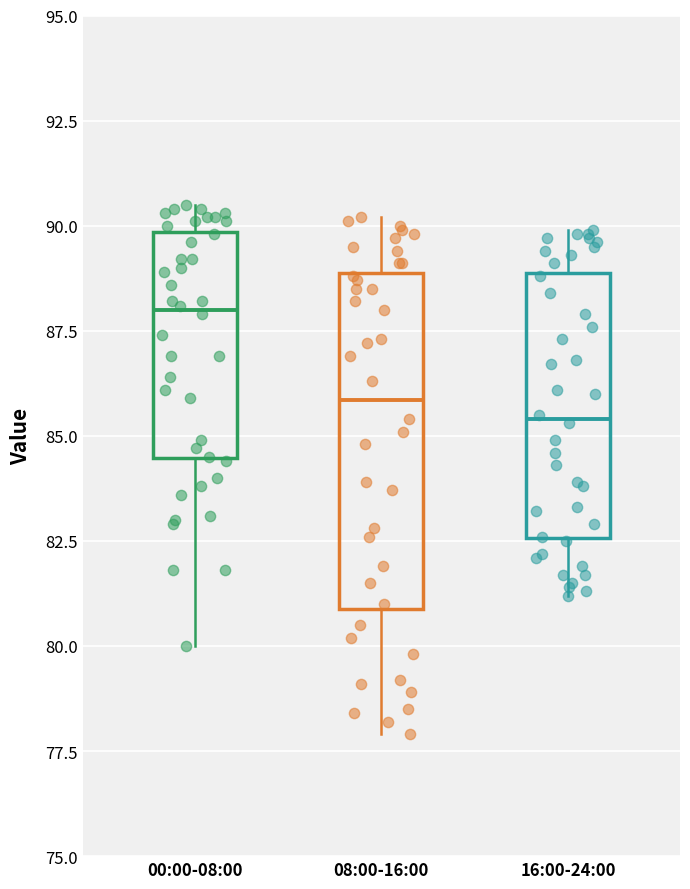

Reading left to right, read every box against the y-axis: the position of its median line, the range the box covers, and the ends of its whiskers. The values are not printed on the chart, so give them approximately, as read against the axis.

00:00-08:00: median 88.0, box 84.5 to 90.0, whiskers 80.0 to 90.5
08:00-16:00: median 86.0, box 81.0 to 89.0, whiskers 78.0 to 90.0
16:00-24:00: median 85.5, box 82.5 to 89.0, whiskers 81.0 to 90.0